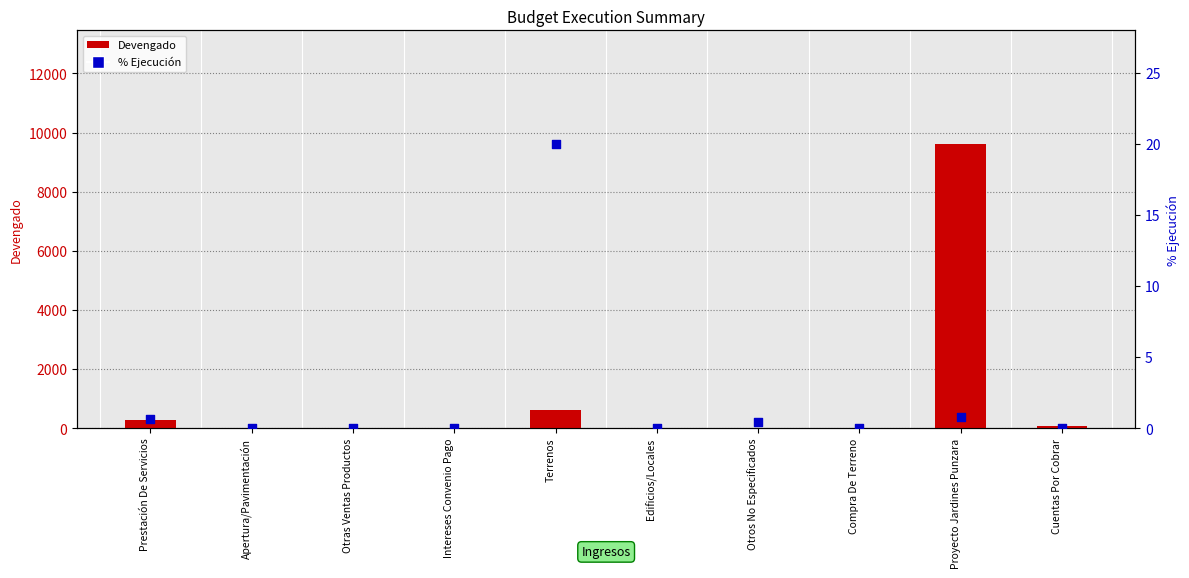

Which series contains the lowest Y value?

Devengado